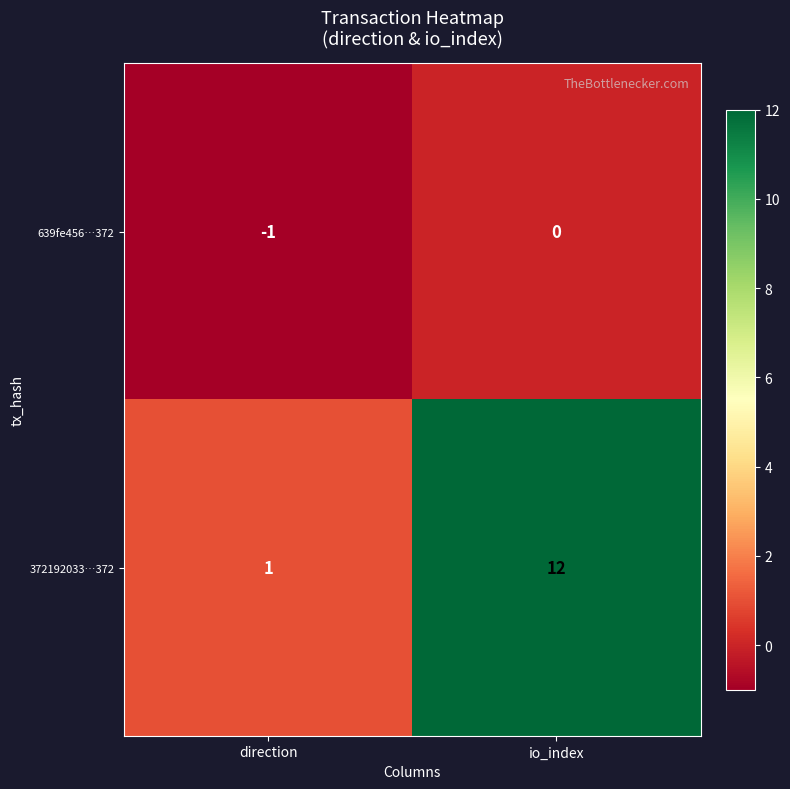

Which series has the largest range (max minus min)?

372192033…372